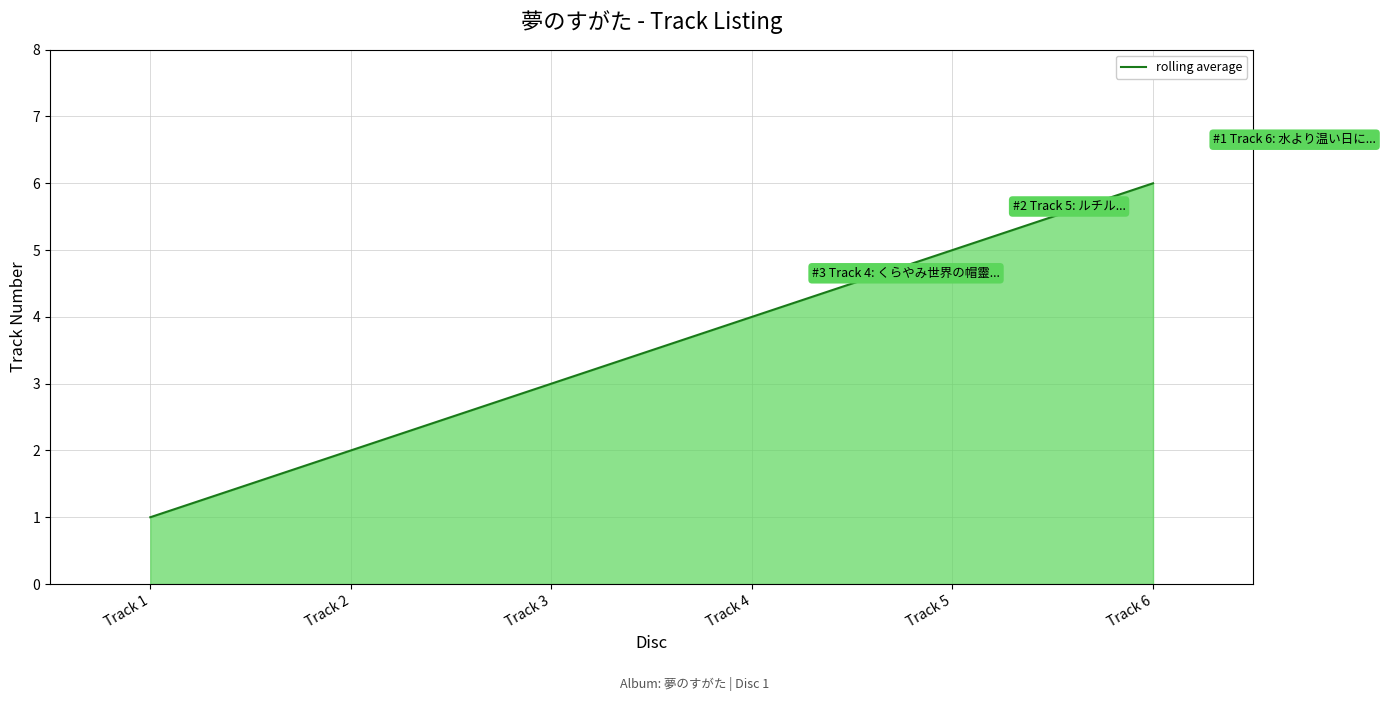

What is the difference between the values at Track 5 and Track 2?

3